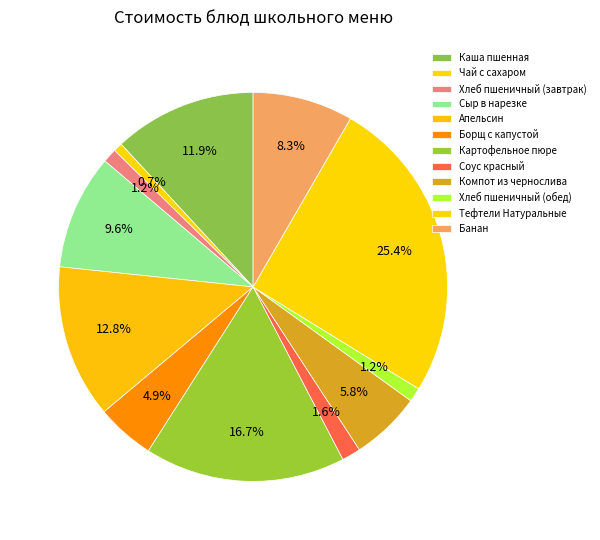

What percentage is the Борщ с капустой slice, to the nearest percent?

5%